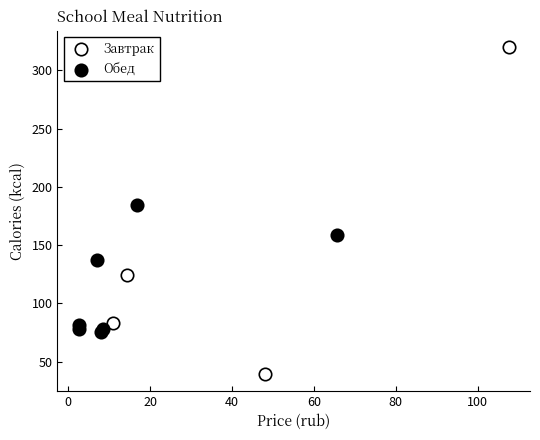

Which series has the widest spread of Y values?

Завтрак